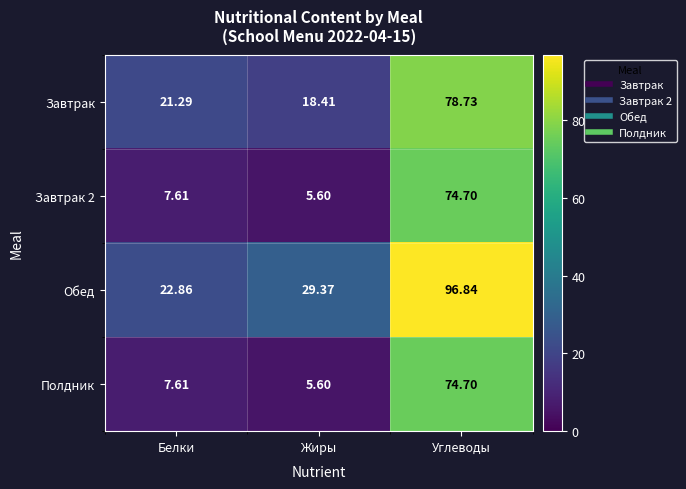

At which label is Обед closest to 59?

Жиры